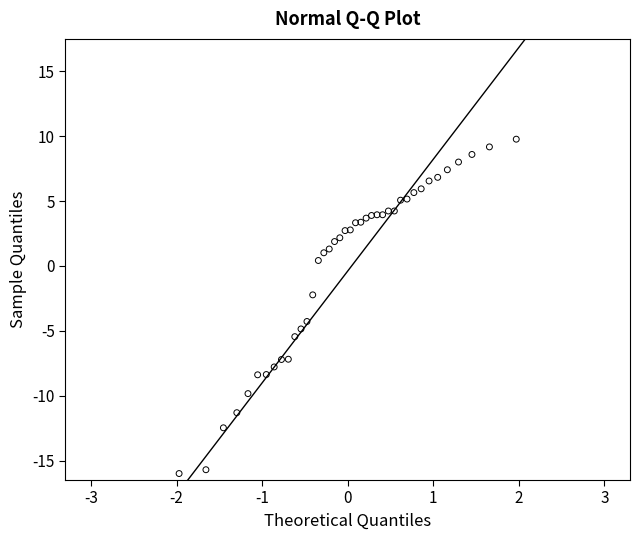

What Y value in the scatter plot is closest to -3?

-2.2